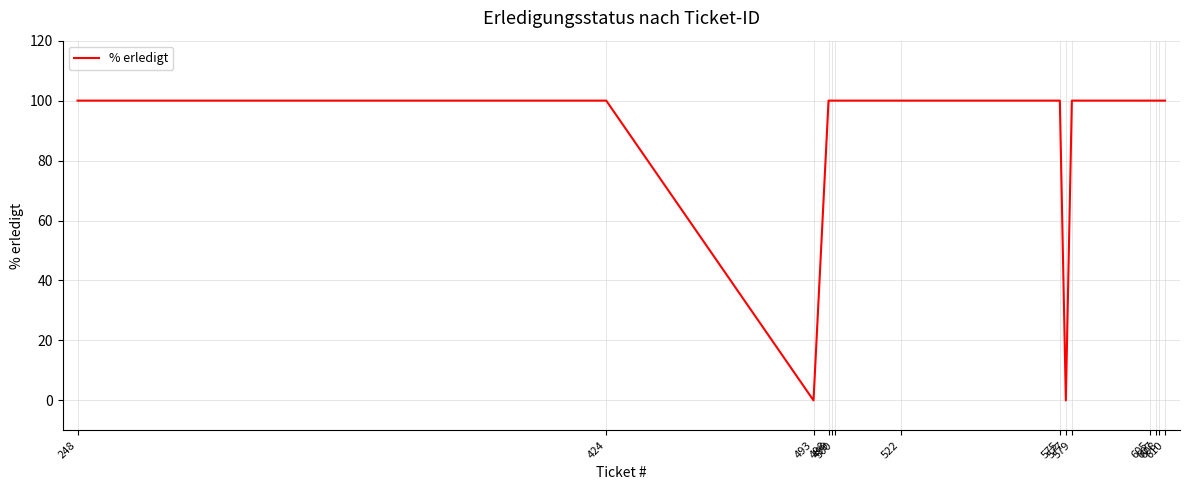

The value at 424 is 150. True or false?

False